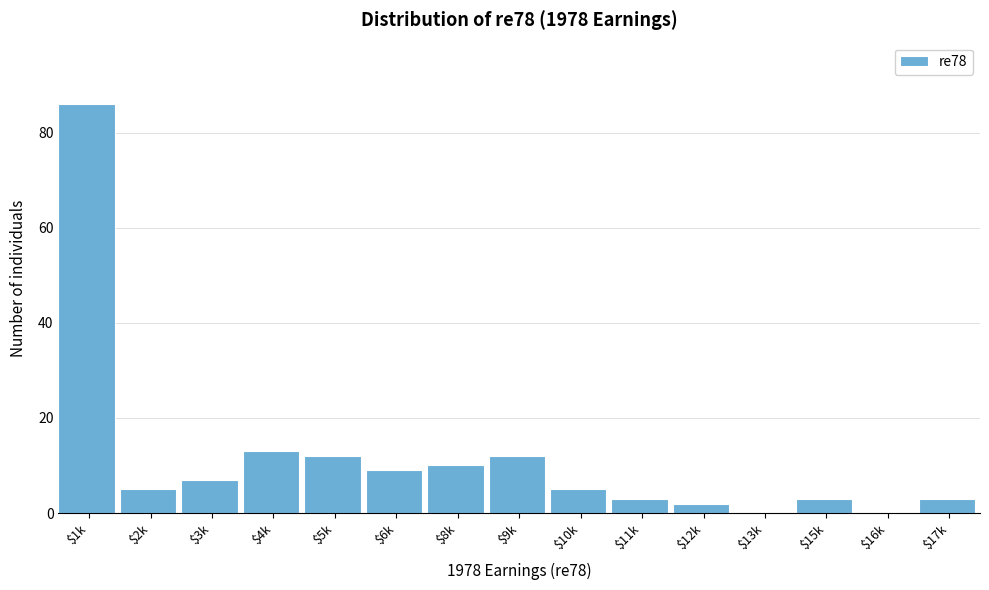

The value at $17k is 3. True or false?

True